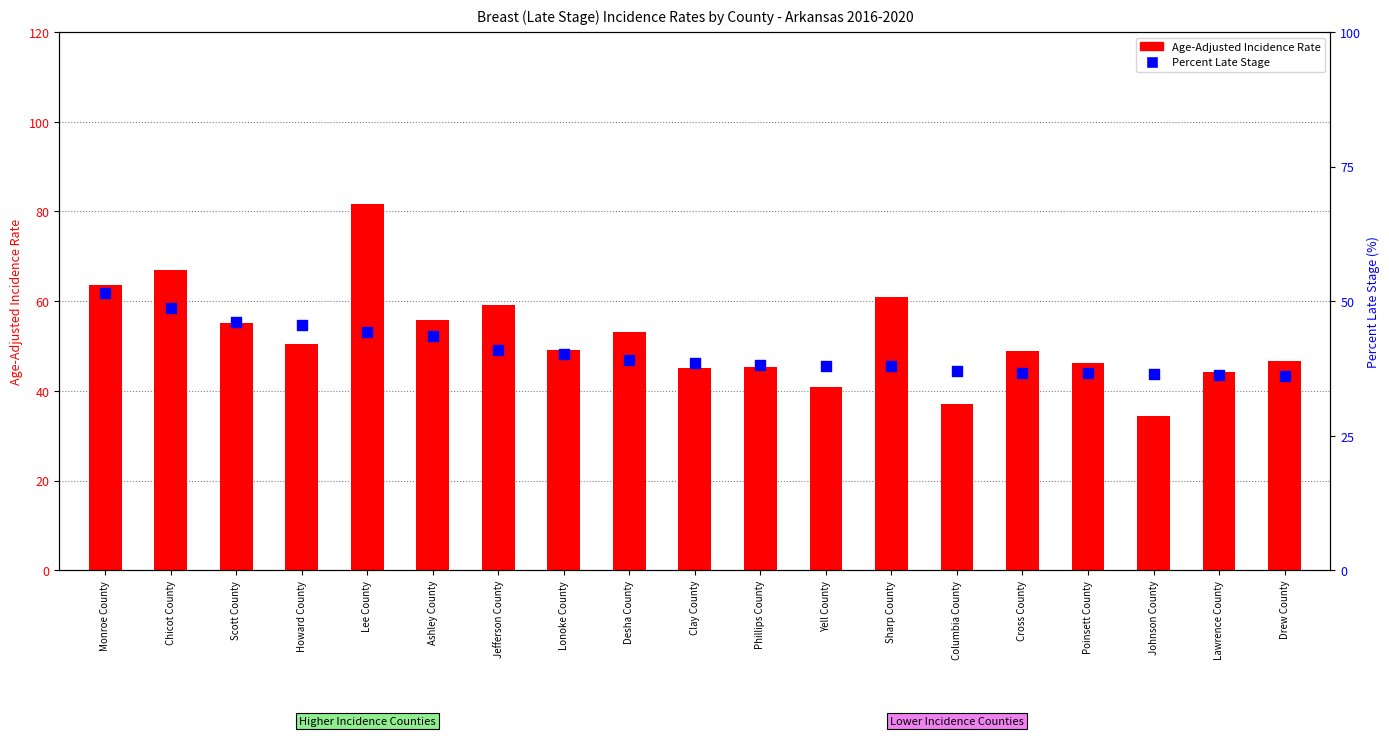

What are all the series names shown in the legend?

Age-Adjusted Incidence Rate, Percent Late Stage